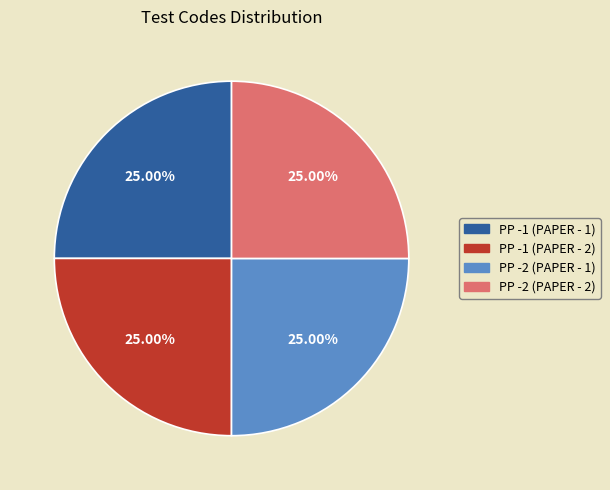

Is there a majority slice in this chart?

No